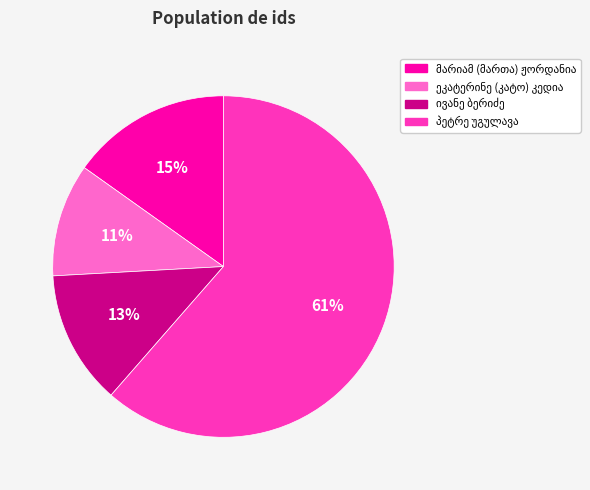

Count the number of slices in the pie.

4